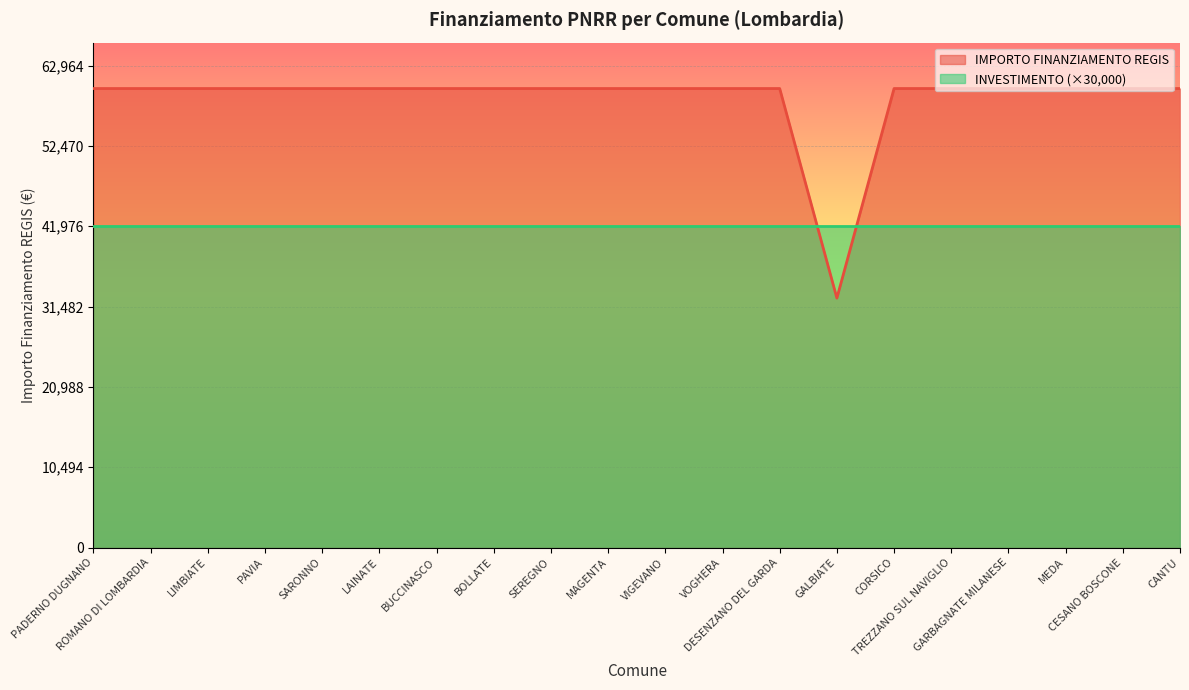

Which label corresponds to the smallest value in the chart?

GALBIATE